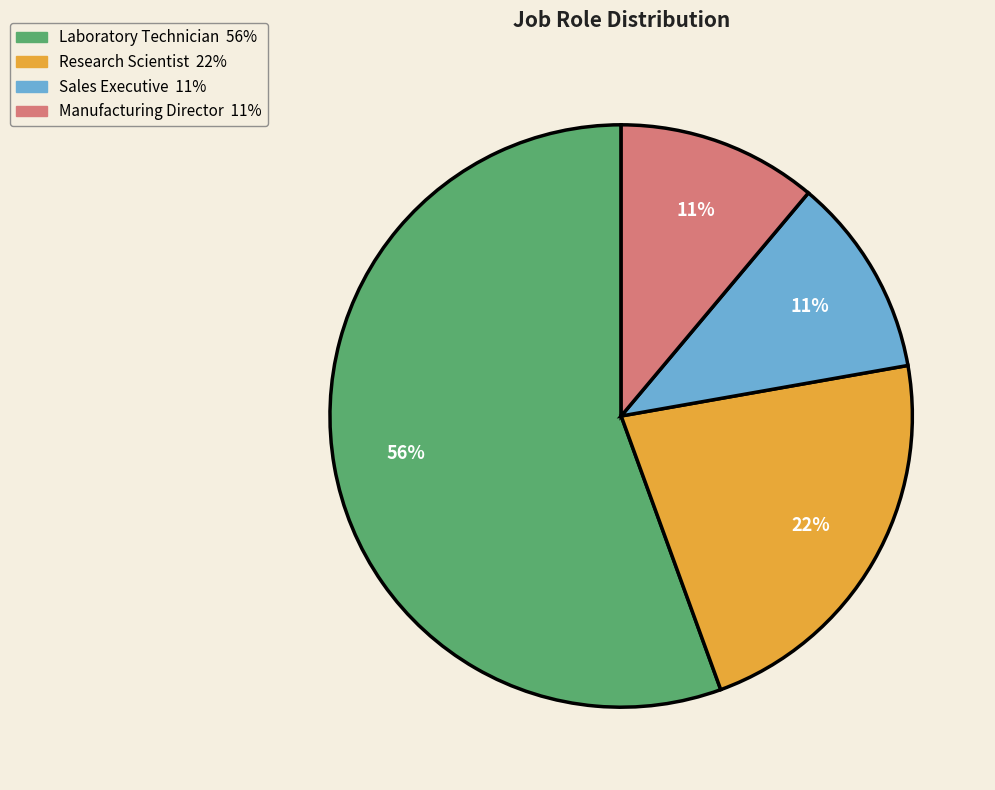

What is the largest slice in the pie chart?

Laboratory Technician